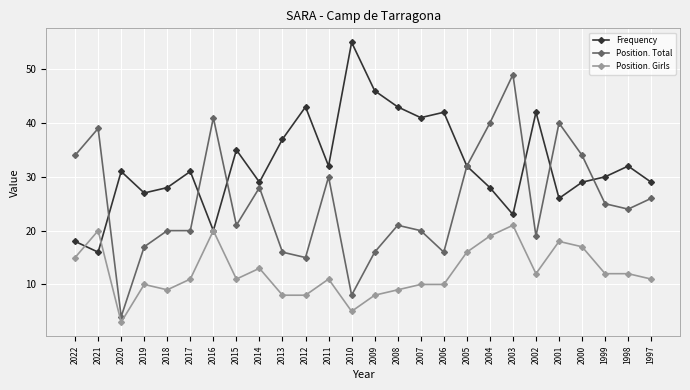

Where is Frequency nearest to the value 35?

2015